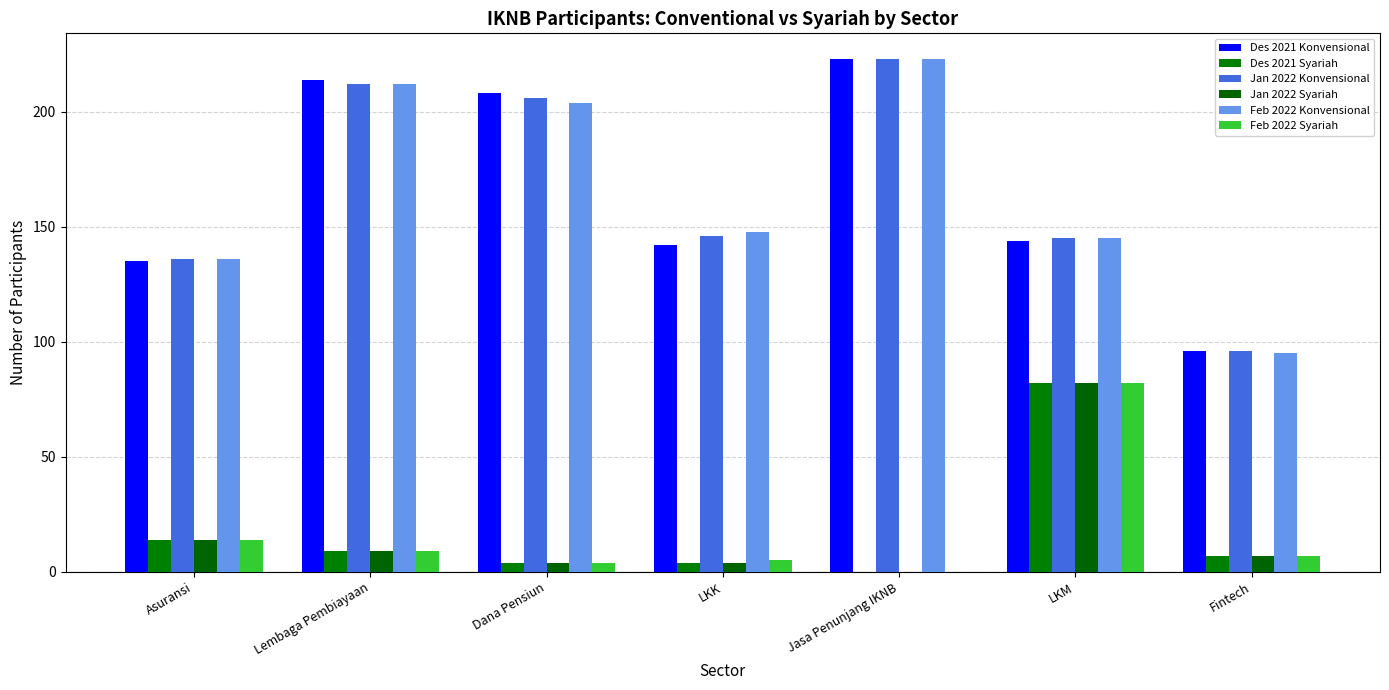

What is the value of the Des 2021 Konvensional bar at the 4th from the left?

142